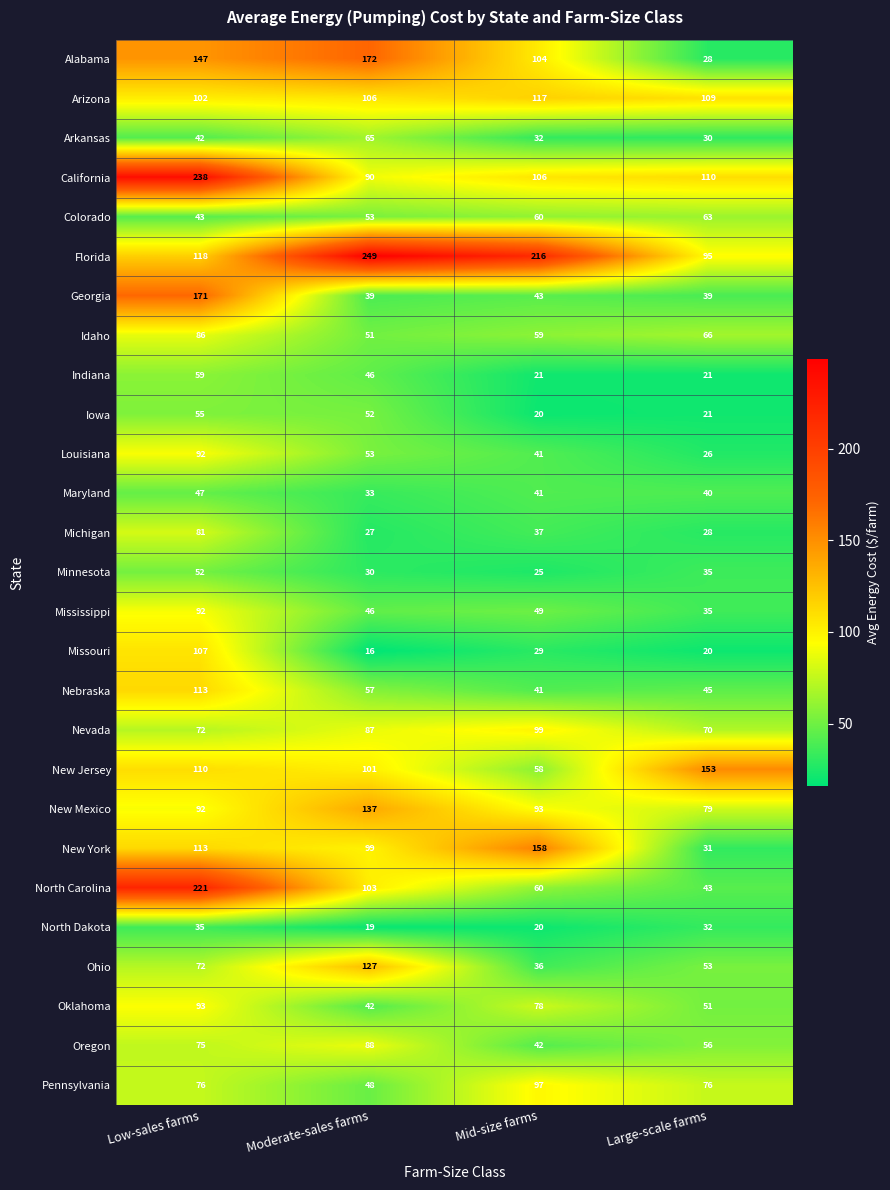

What is the sum of all Michigan values?

173